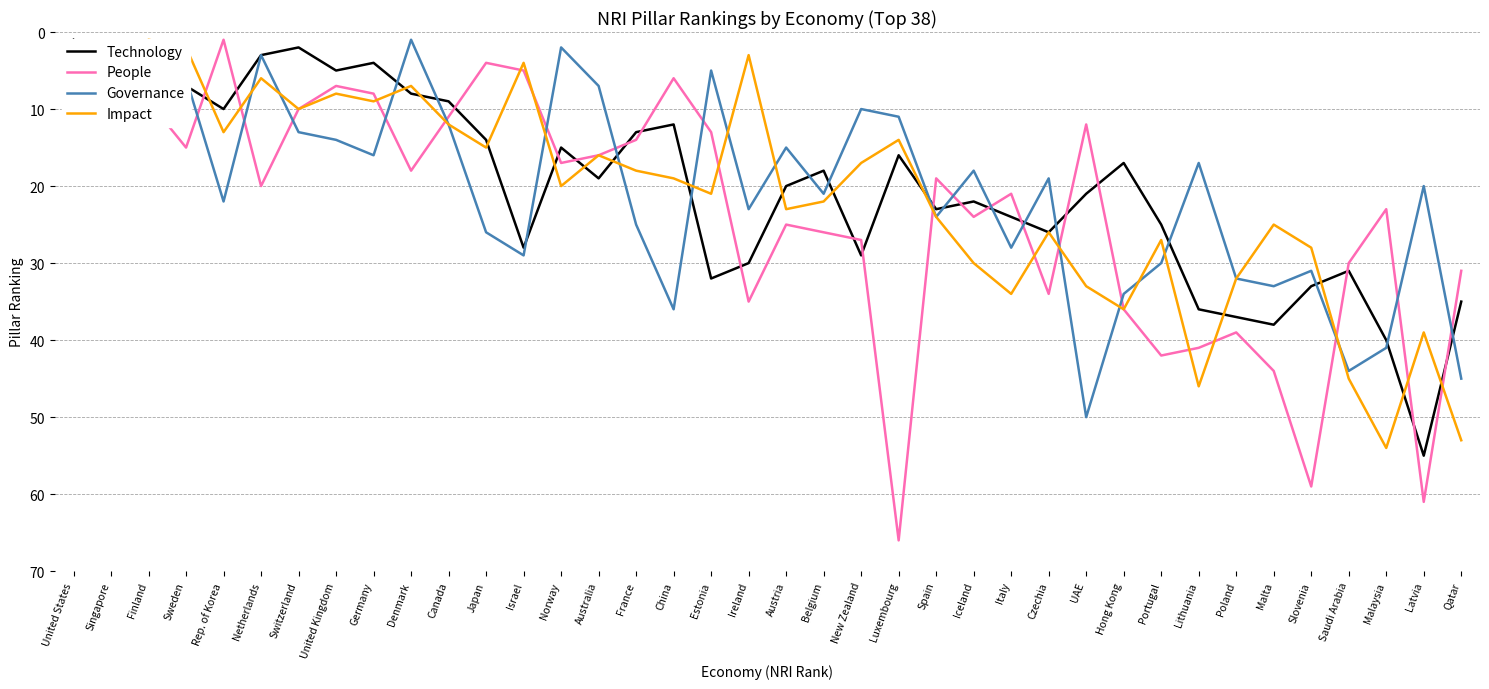

What is the greatest value displayed?

66